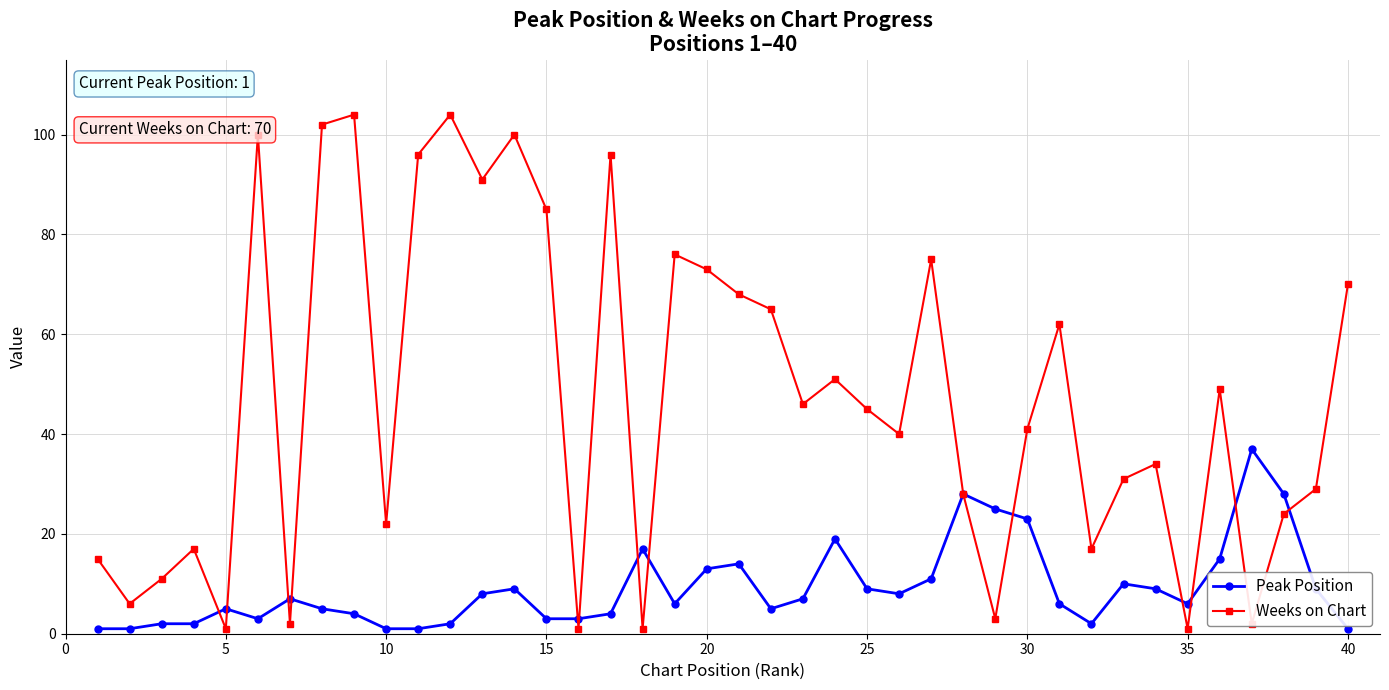

Which series has the widest spread of values?

Weeks on Chart